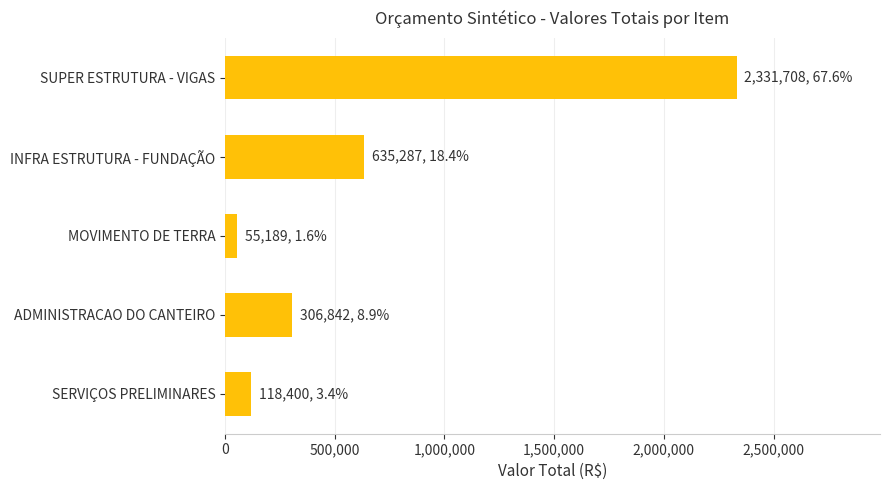

The value at SERVIÇOS PRELIMINARES is 118399.9. True or false?

True